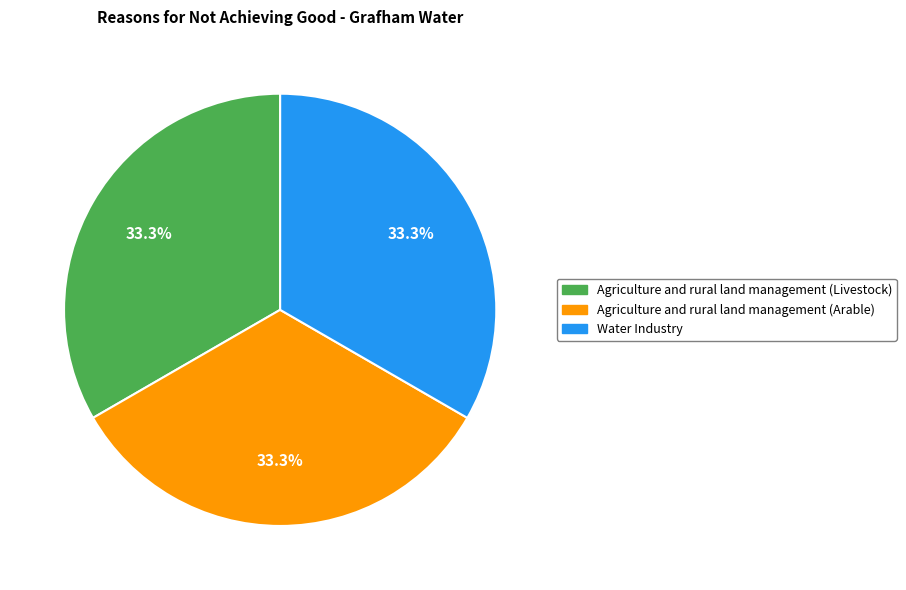

Is it true that Agriculture and rural land management (Arable) is 19% of the pie?

False